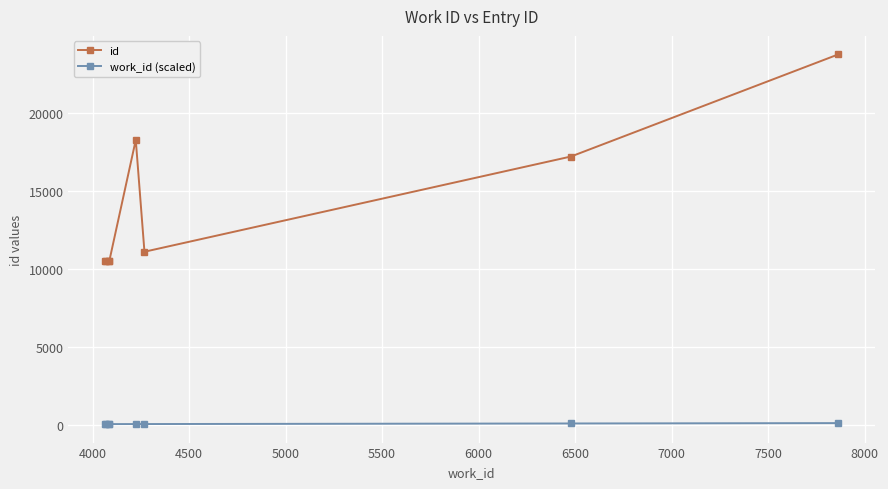

Which series has the largest total across all categories?

id